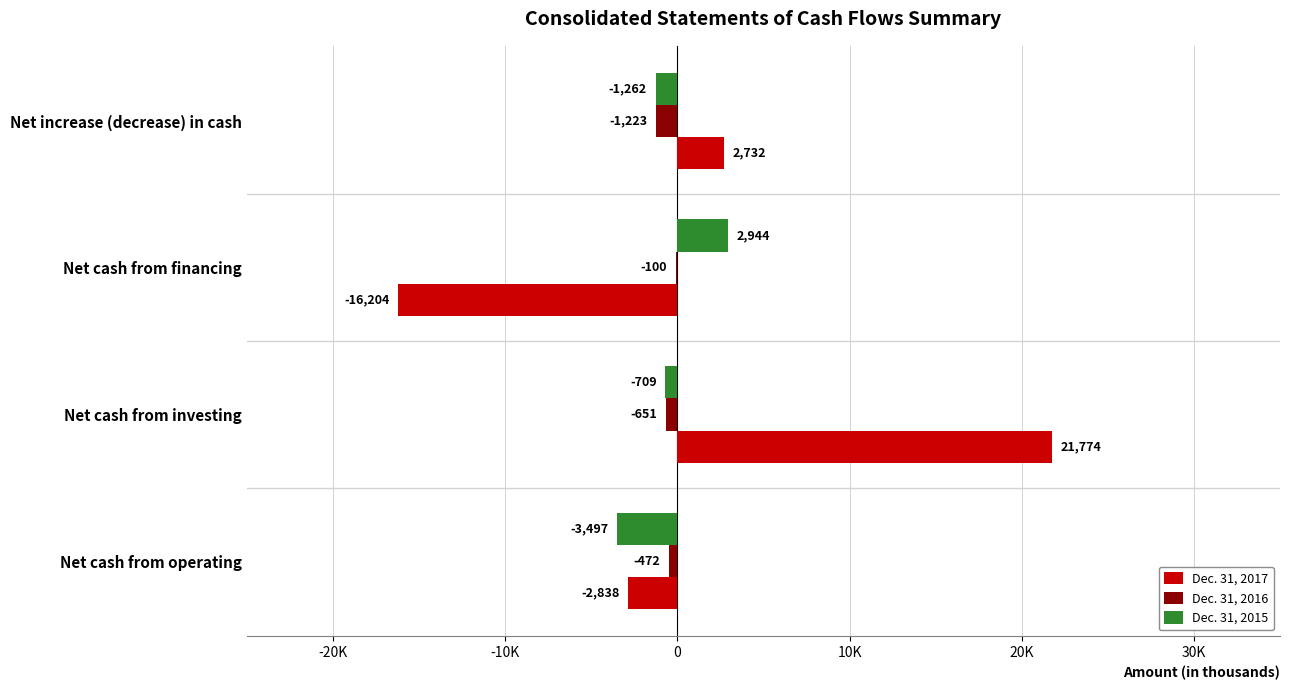

What are all the series names shown in the legend?

Dec. 31, 2017, Dec. 31, 2016, Dec. 31, 2015